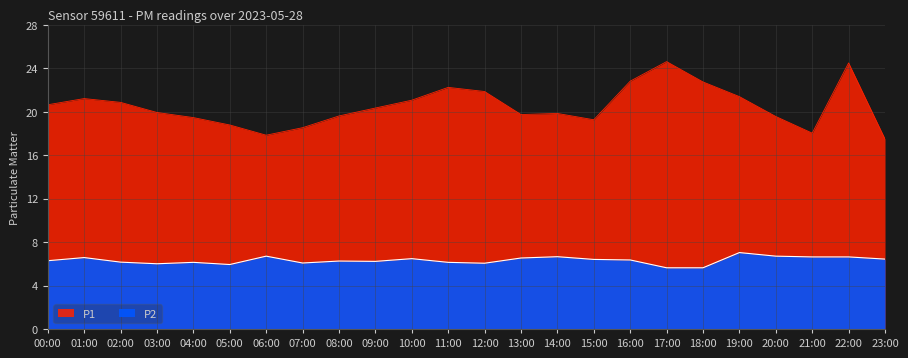

What is the average value of the P1 series?

20.5